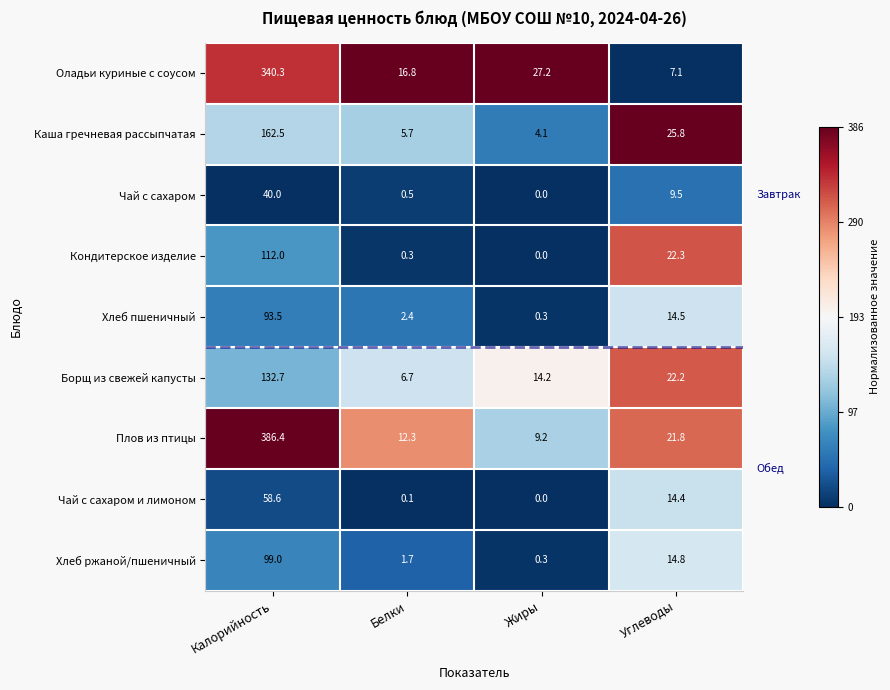

The Чай с сахаром series shows 0.9 at Белки. True or false?

False